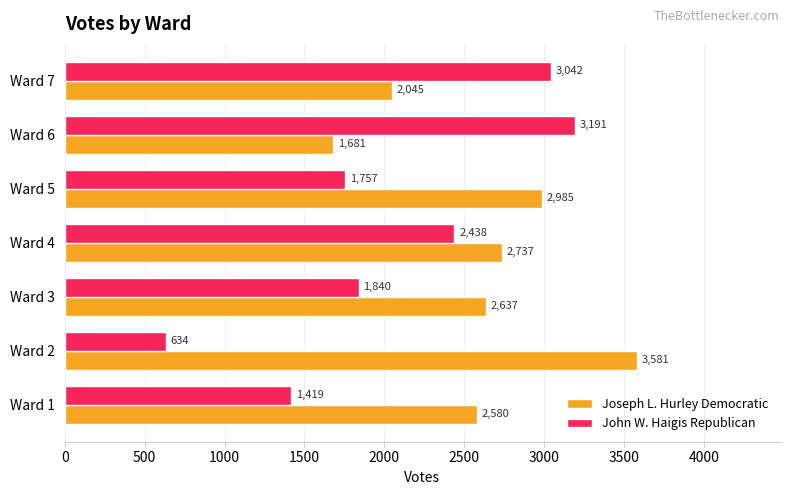

What is the maximum value for John W. Haigis Republican?

3191